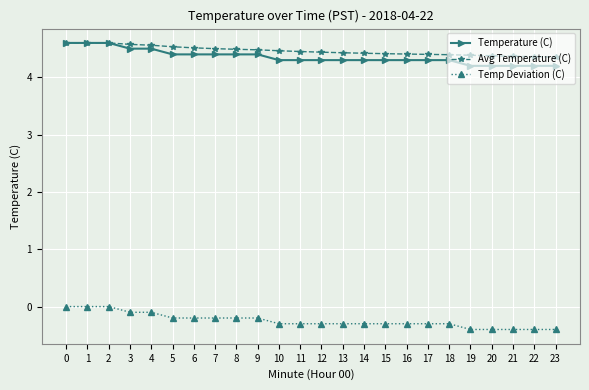

What is the difference between the maximum and minimum values in the Temperature (C) series?

0.4